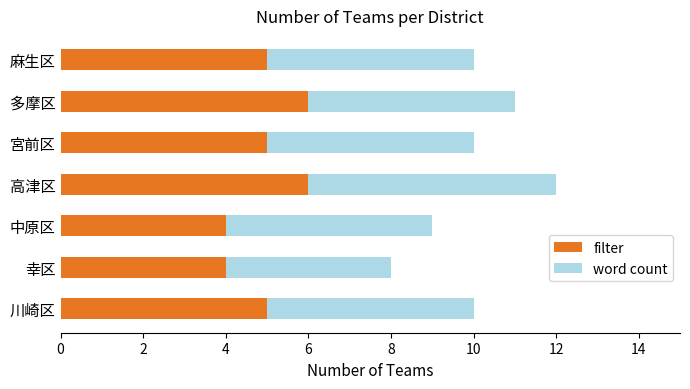

How many series are shown in this chart?

2